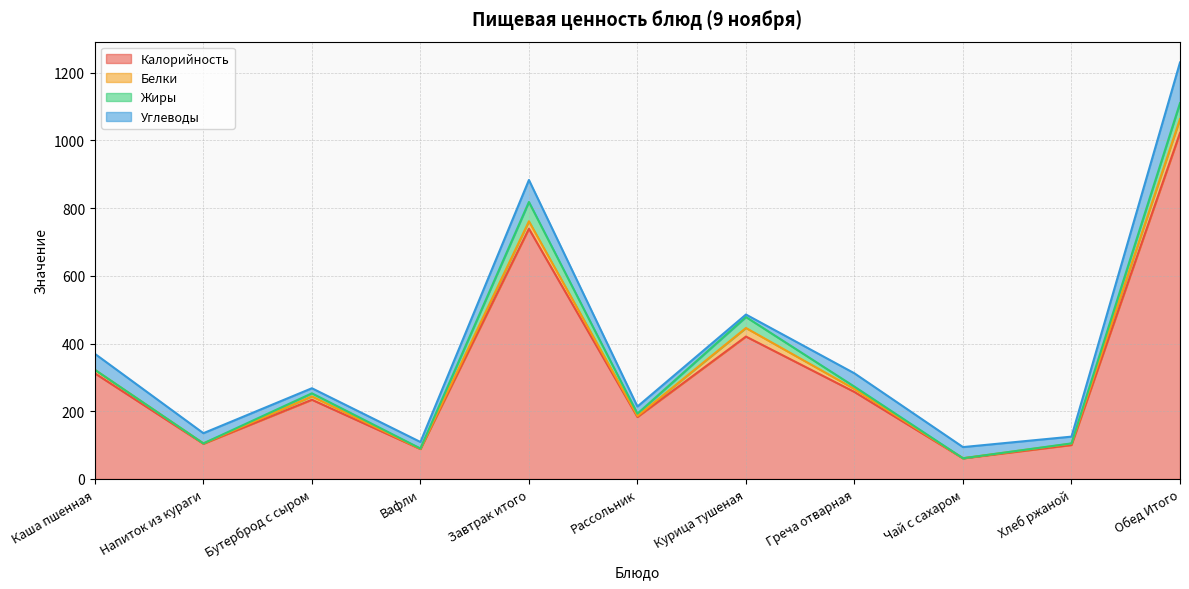

Is the value of Калорийность at Завтрак итого greater than the value of Углеводы at Хлеб ржаной?

Yes